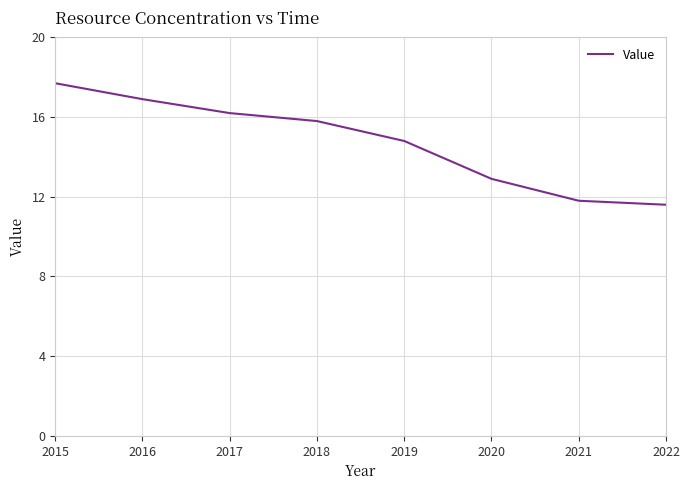

True or false: the data shows 7.8 at 2017.

False